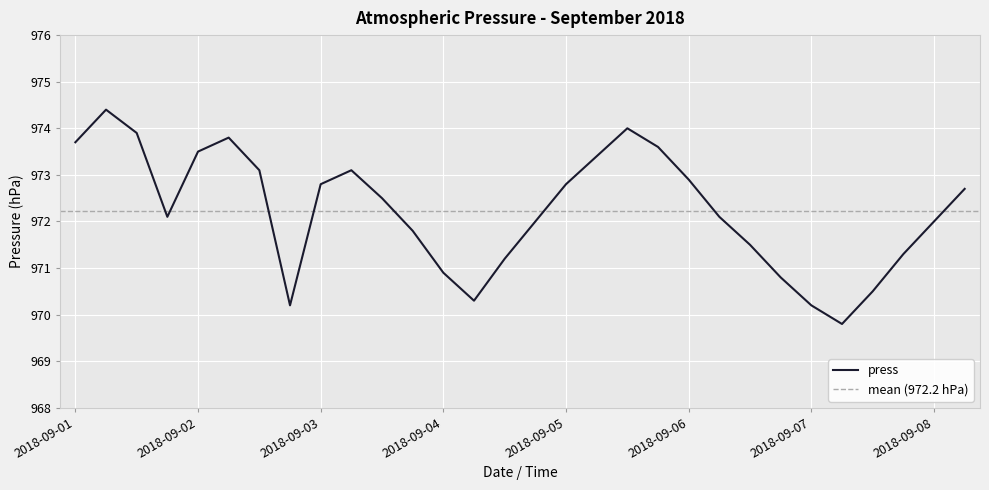

How many interior local valleys (lower than both neighbors) does the data have?

4